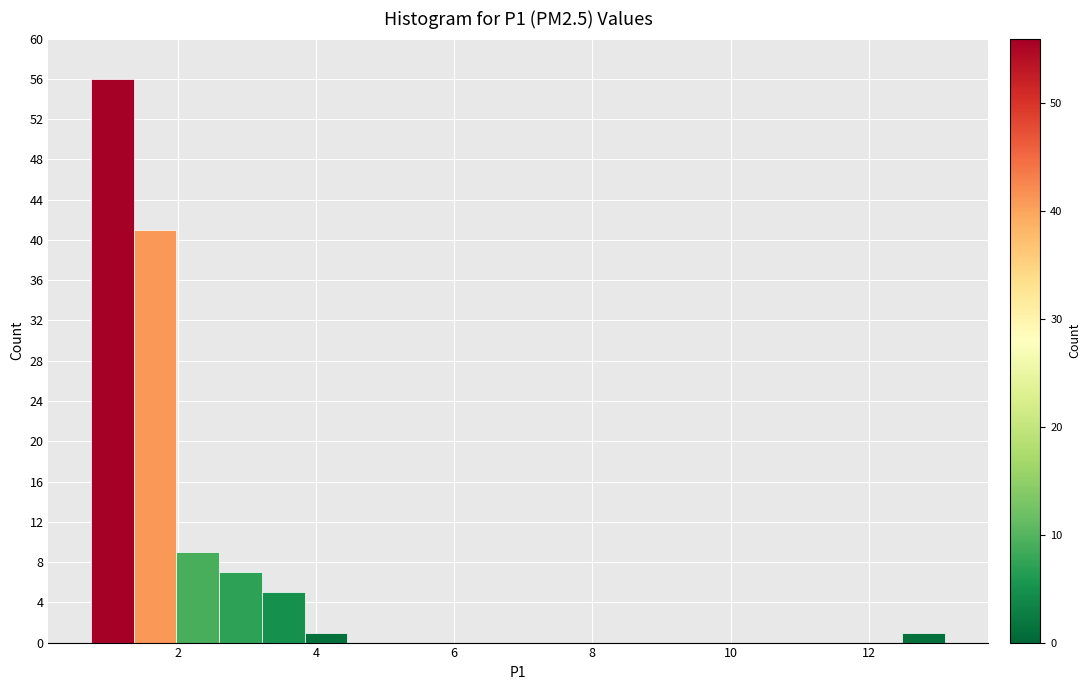

Read against the x-axis, roughly where is the centre of the tallest bar?

1.0